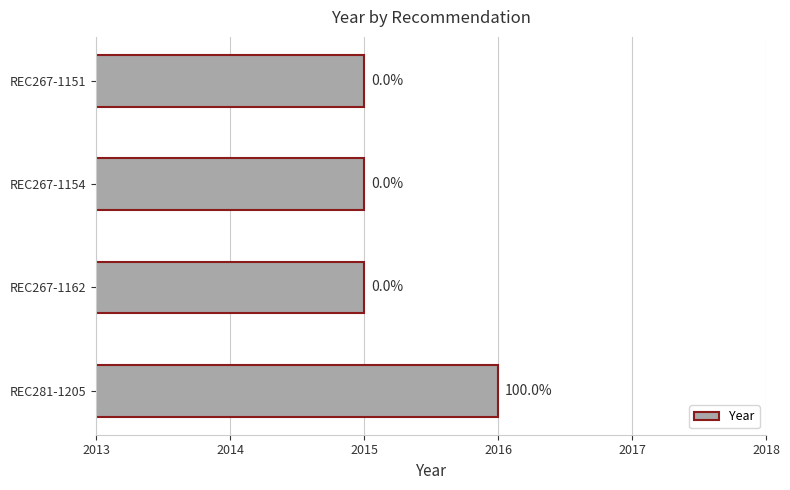

Are the bars horizontal?

Yes